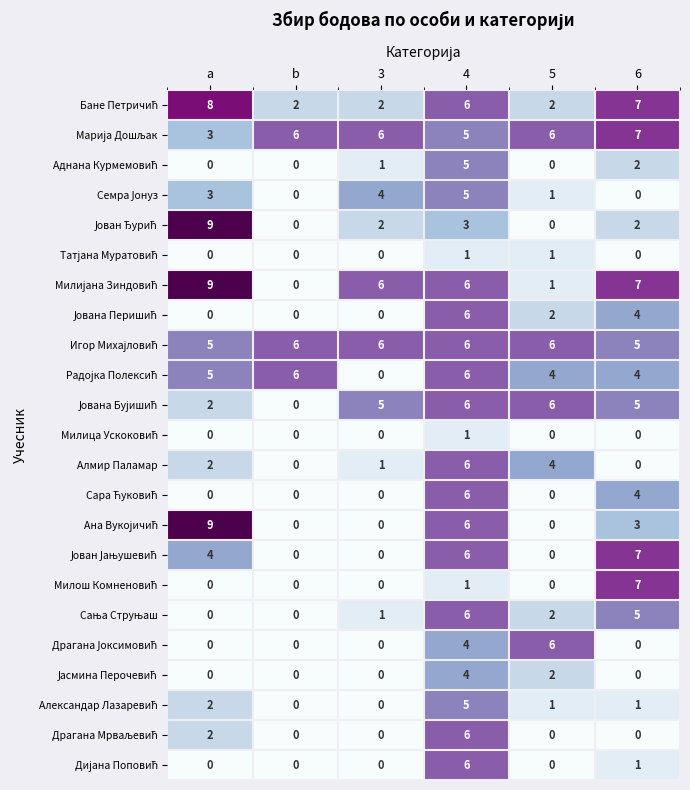

What is the greatest value displayed?

9